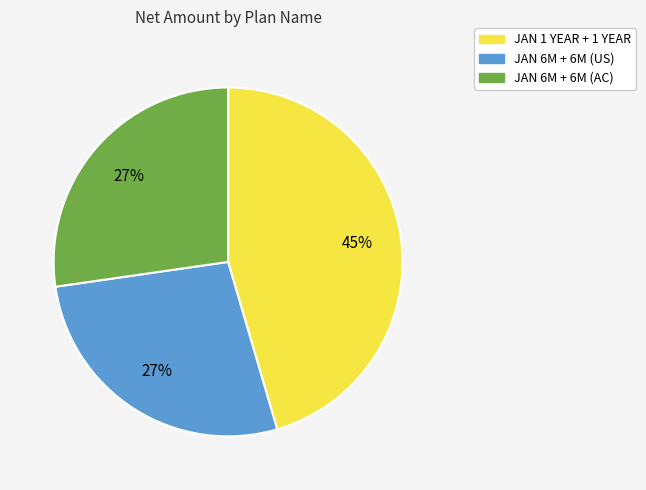

To the nearest percent, what is the combined percentage of JAN 6M + 6M (AC) and JAN 6M + 6M (US)?

55%